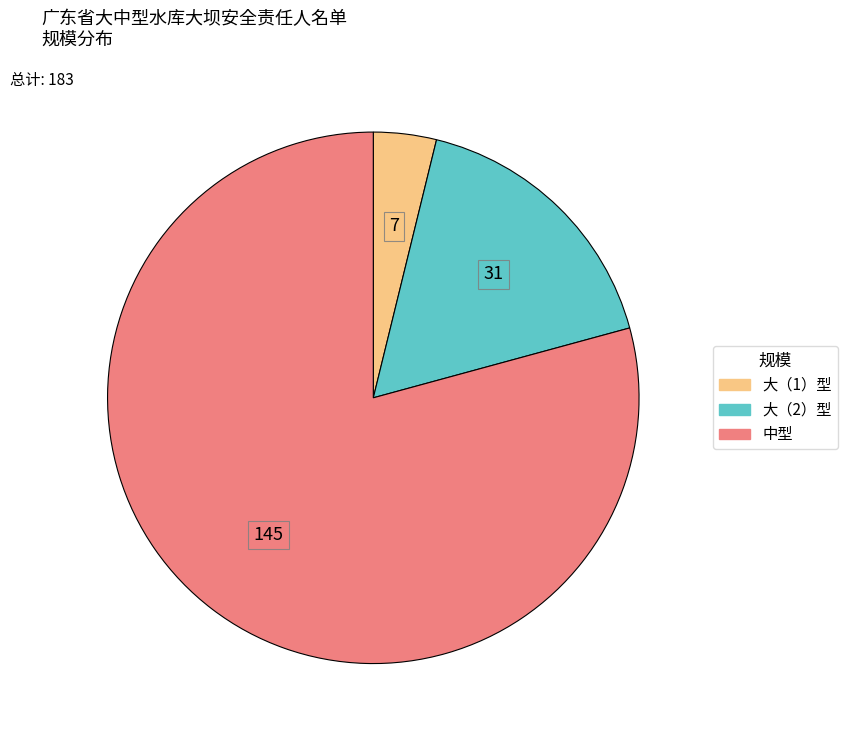

What is the largest slice in the pie chart?

中型